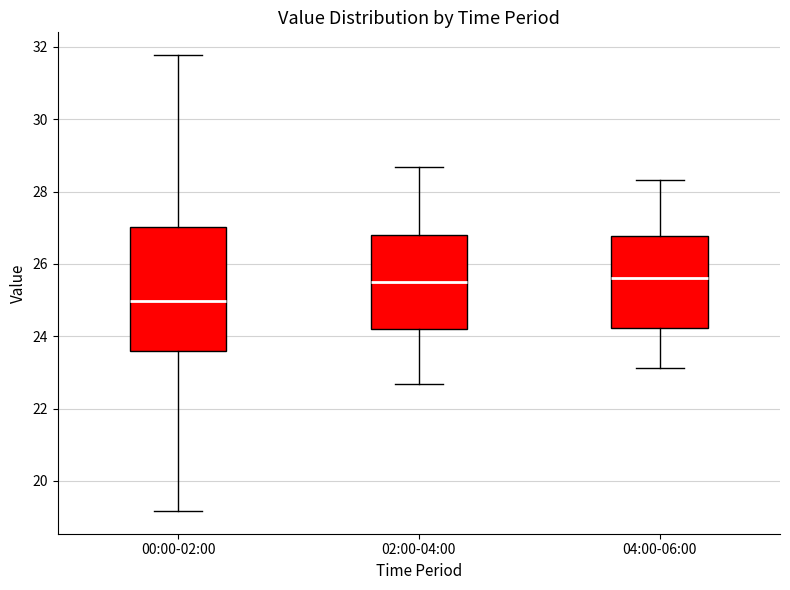

Where is the lower edge of the box for 00:00-02:00 on the y-axis? The values are not printed on the chart, so give them approximately, as read against the axis.

23.6